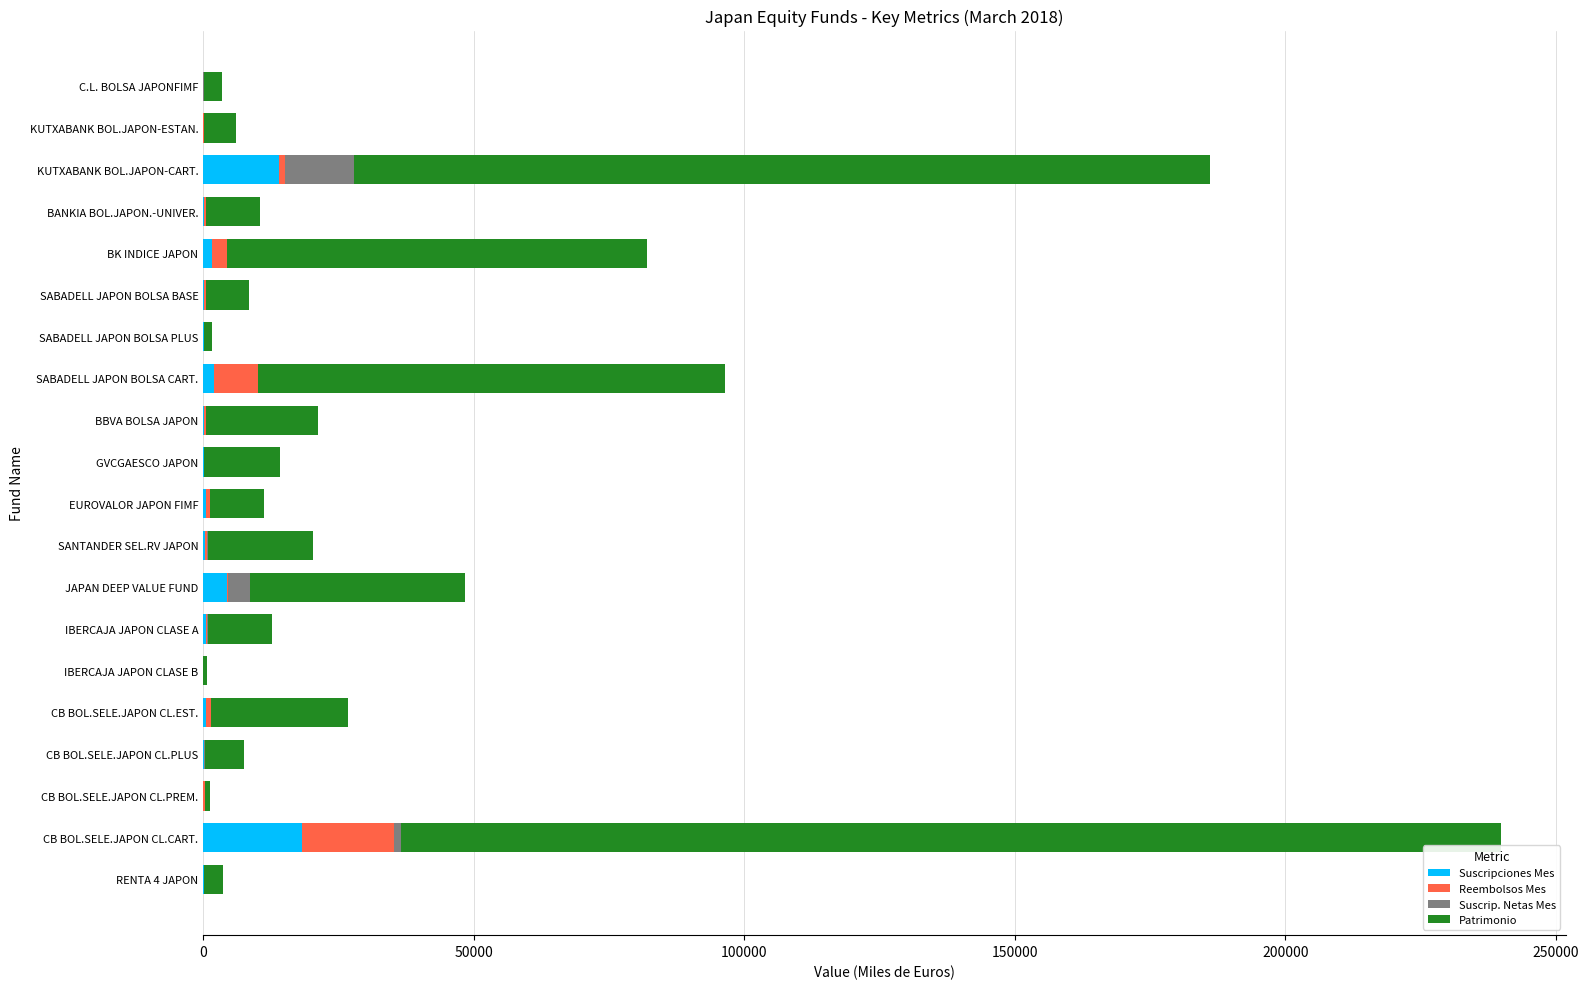

At which category is the sum across all series the highest?

CB BOL.SELE.JAPON CL.CART.